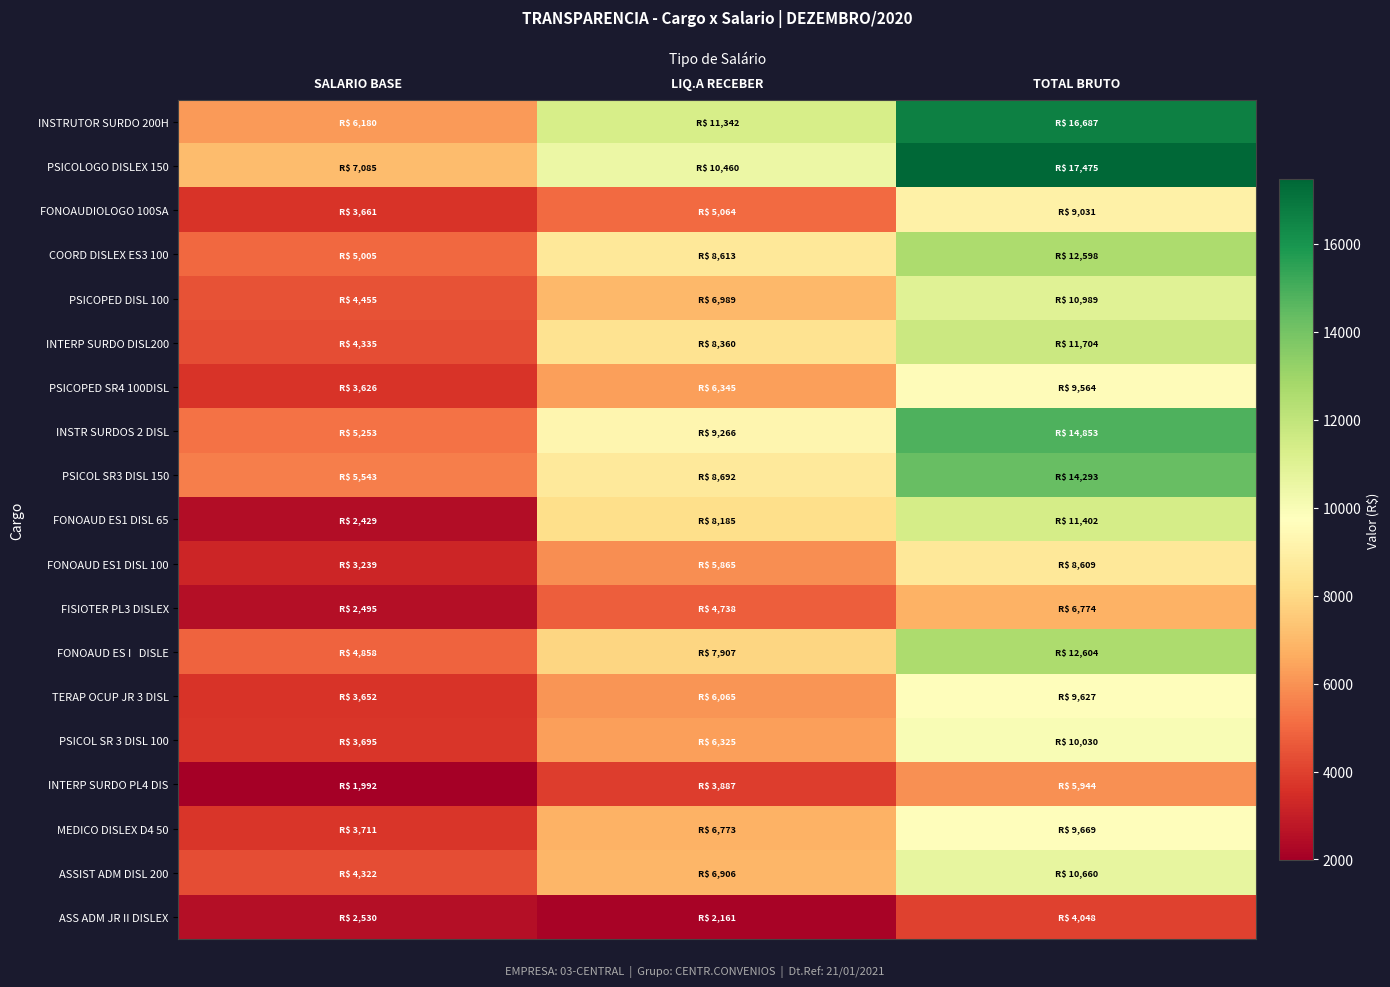

Count the number of categories in the chart.

3